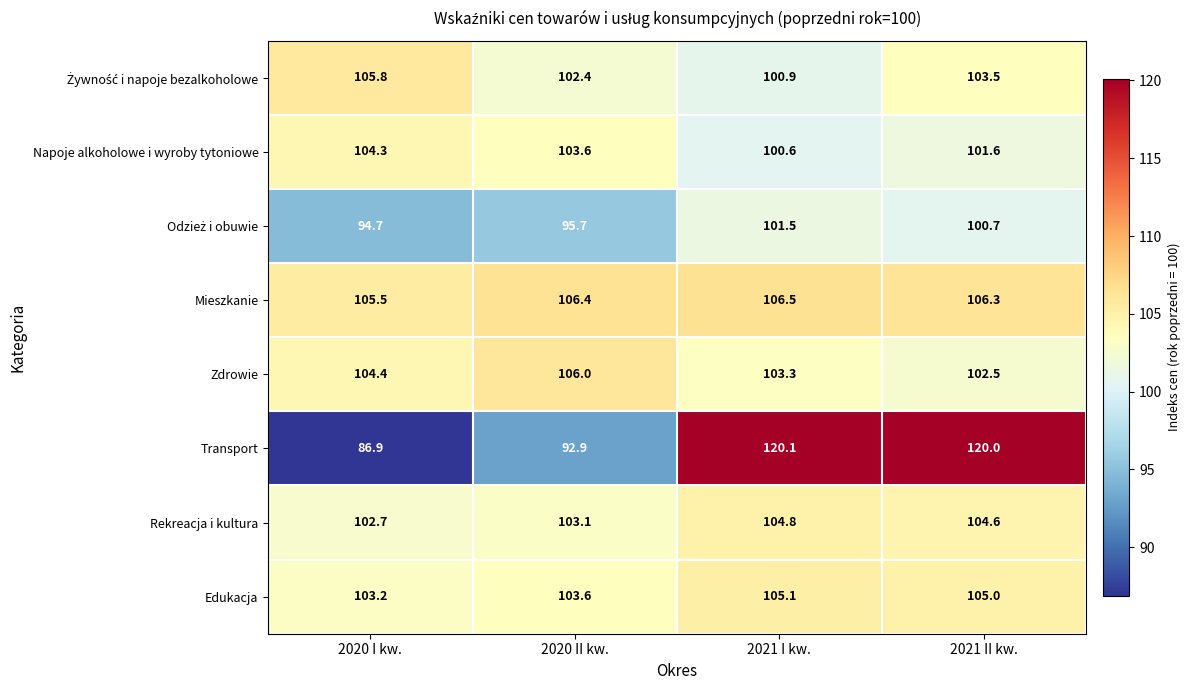

What is the highest value of the Rekreacja i kultura series?

104.8